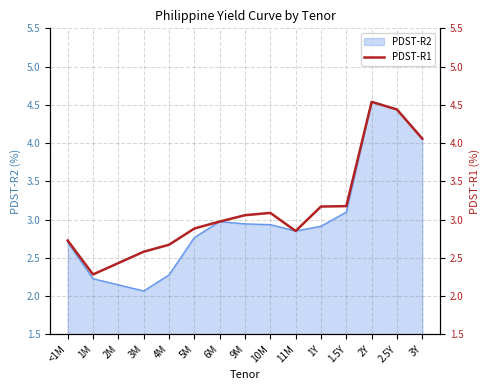

What is the average value?

3.1